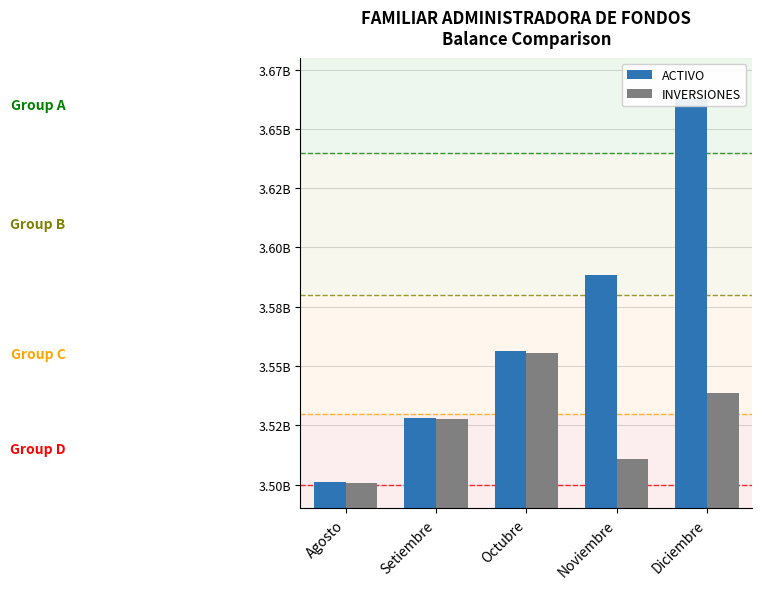

At which label does ACTIVO reach its peak?

Diciembre